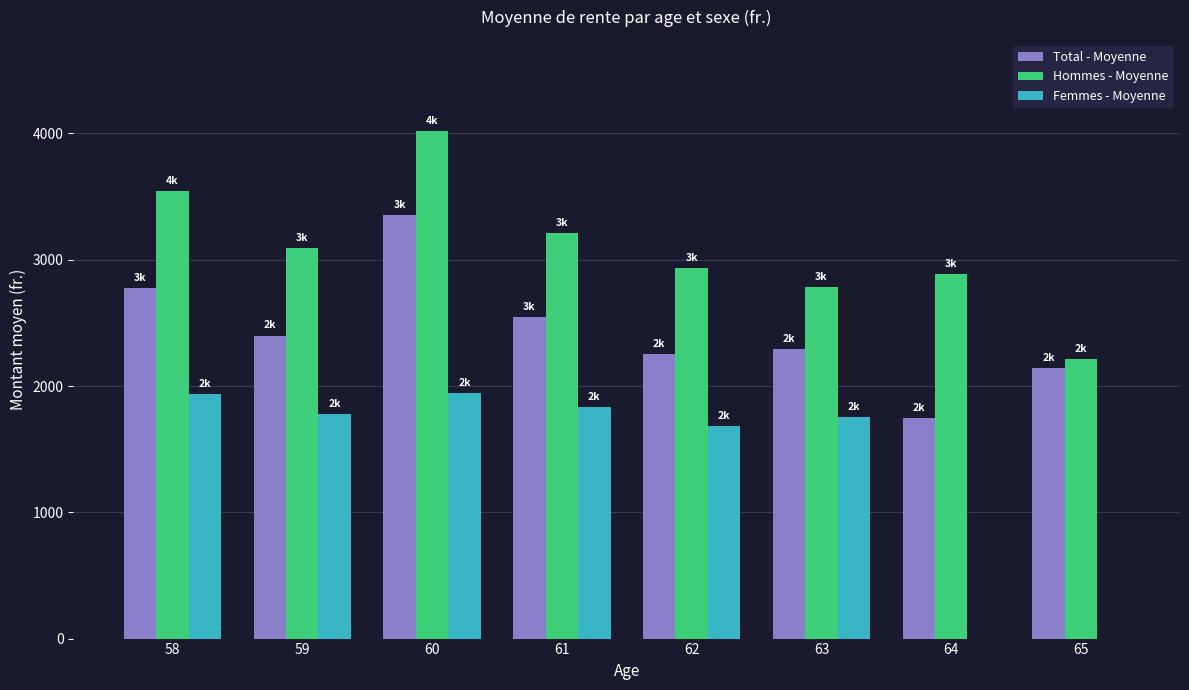

Which series has the largest range (max minus min)?

Femmes - Moyenne